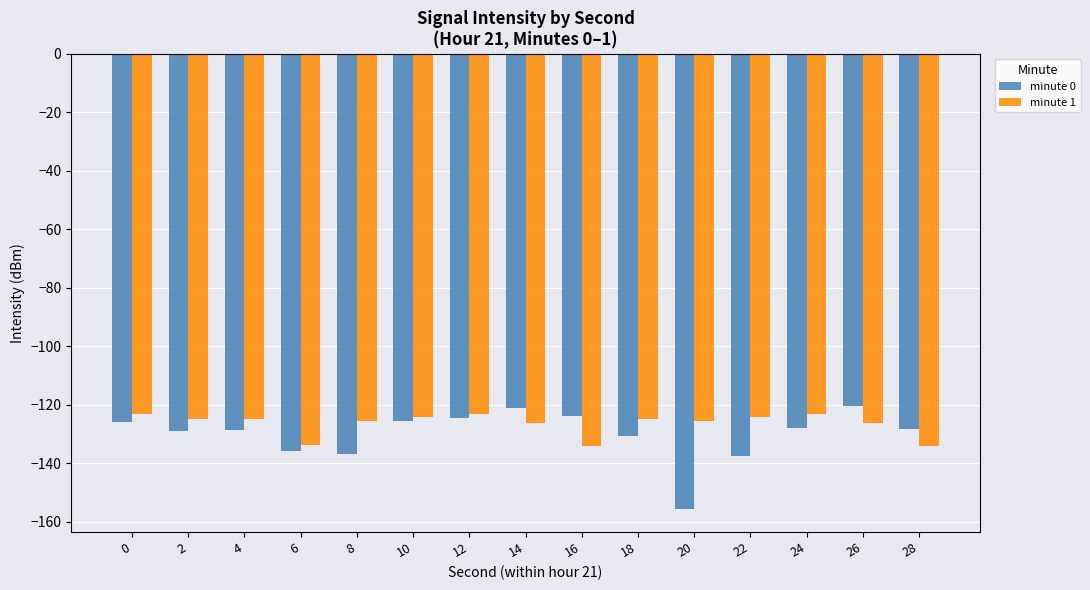

What is the spread (max minus min) of values at 22?

13.4